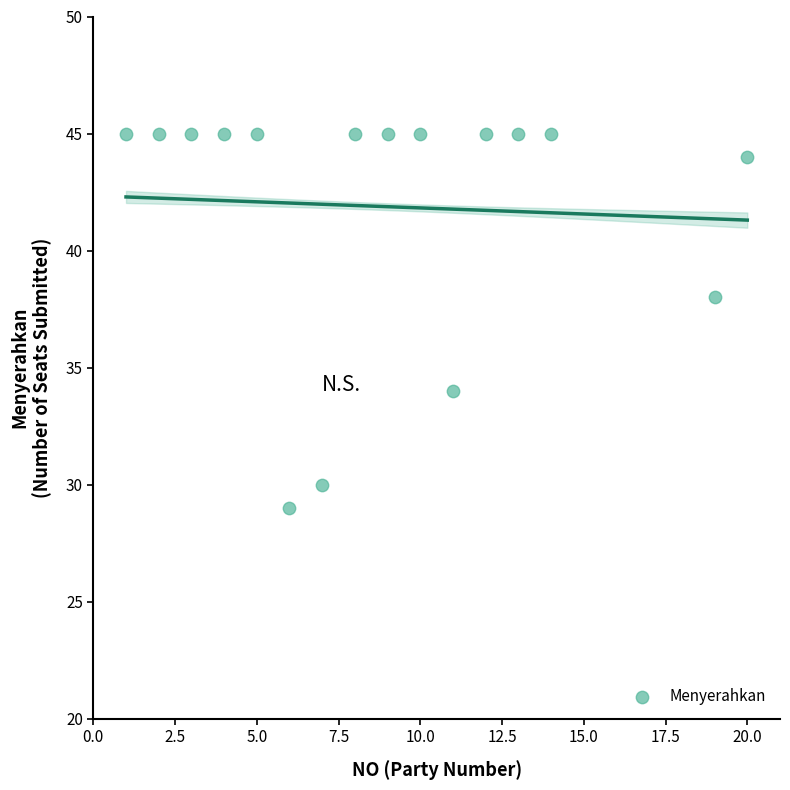

What Y value in the scatter plot is closest to 37?

38